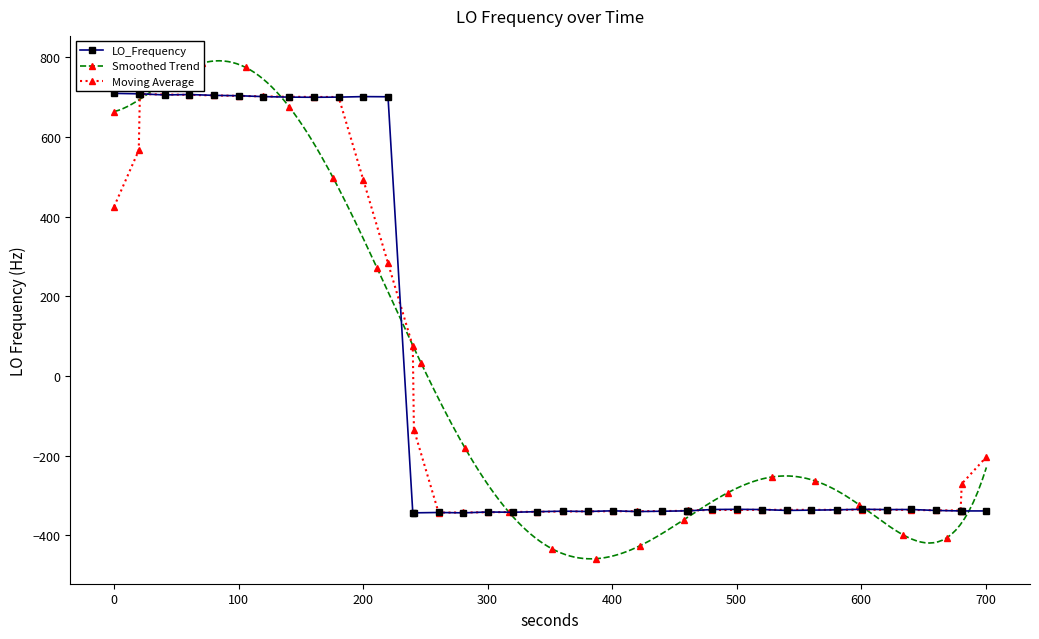

How many interior local valleys (lower than both neighbors) does the data have?

8